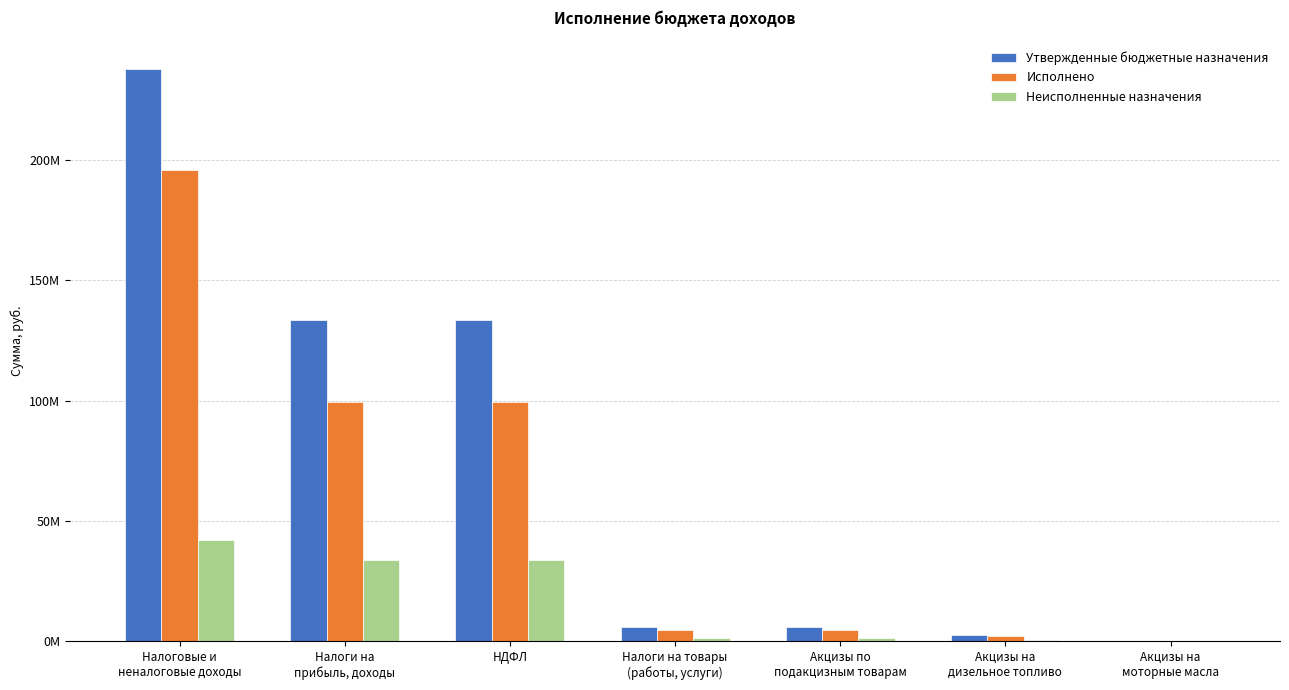

The value of Неисполненные назначения at Налоги на
прибыль, доходы is 34028761.7. True or false?

True